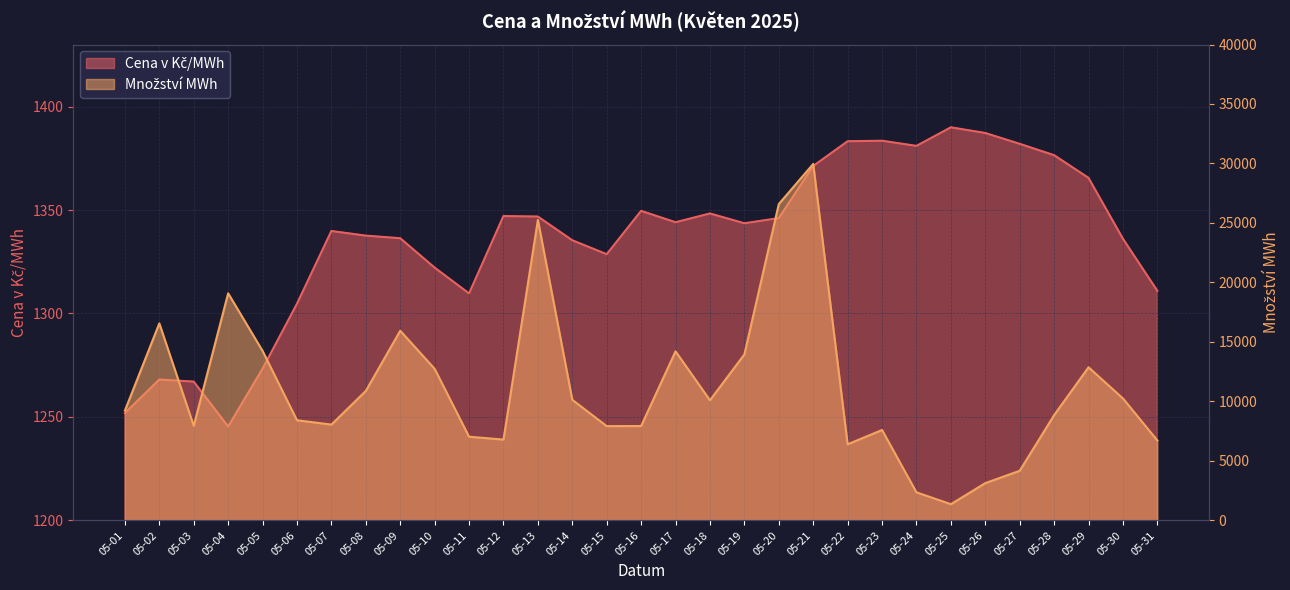

How many series are shown in this chart?

2